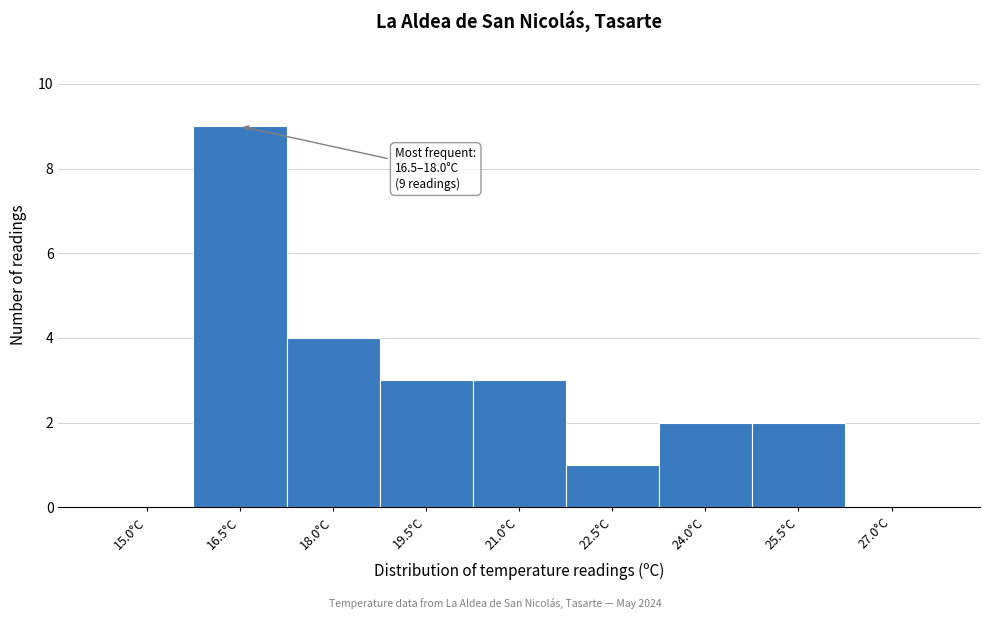

Reading left to right, extract all data points from this chart.

15.0°C=0	16.5°C=9	18.0°C=4	19.5°C=3	21.0°C=3	22.5°C=1	24.0°C=2	25.5°C=2	27.0°C=0